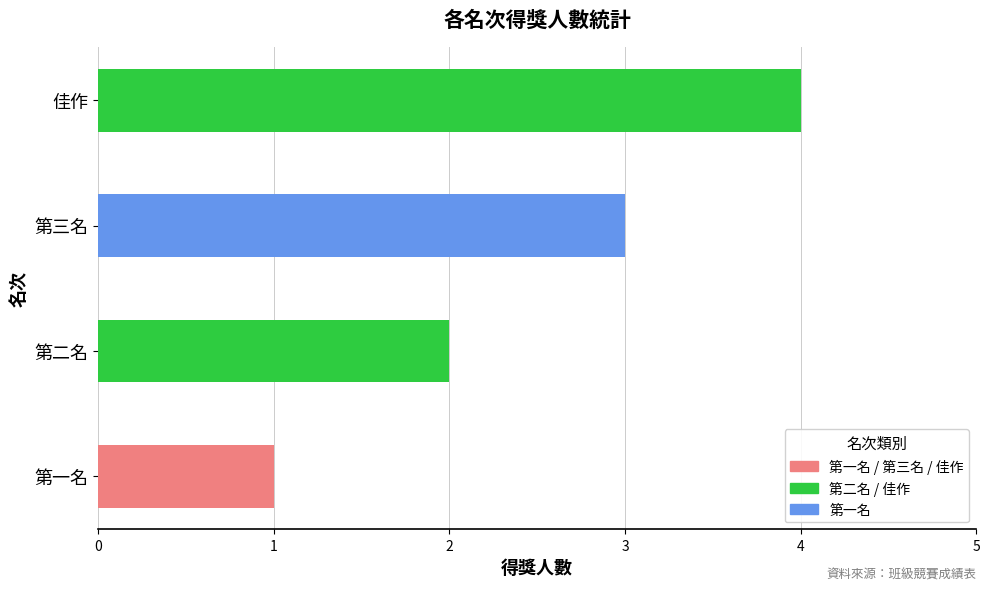

List the labels in order of value, largest first.

佳作, 第三名, 第二名, 第一名